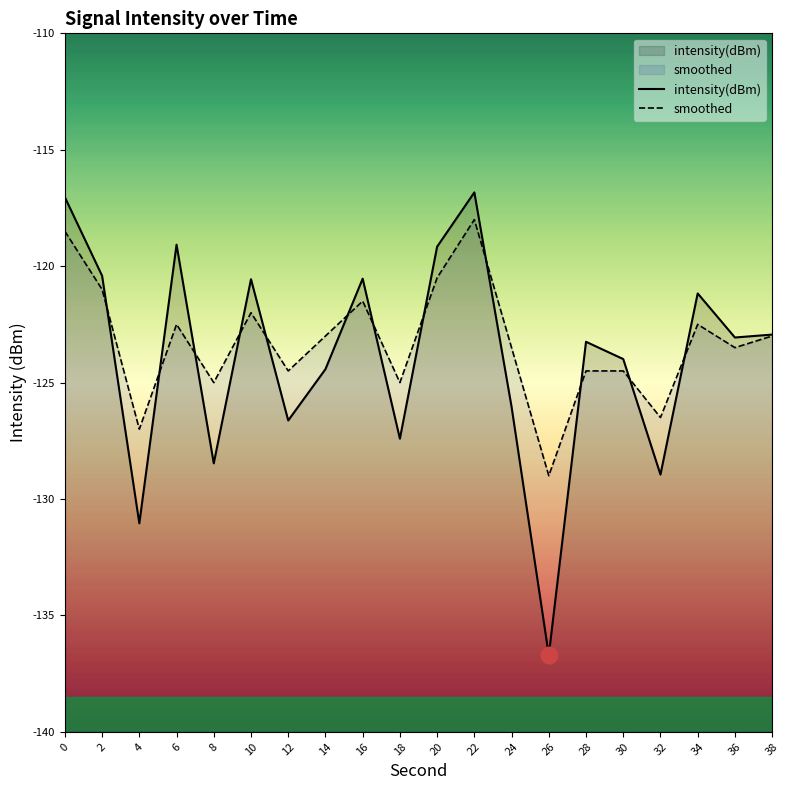

True or false: intensity(dBm) and smoothed cross at least once.

True